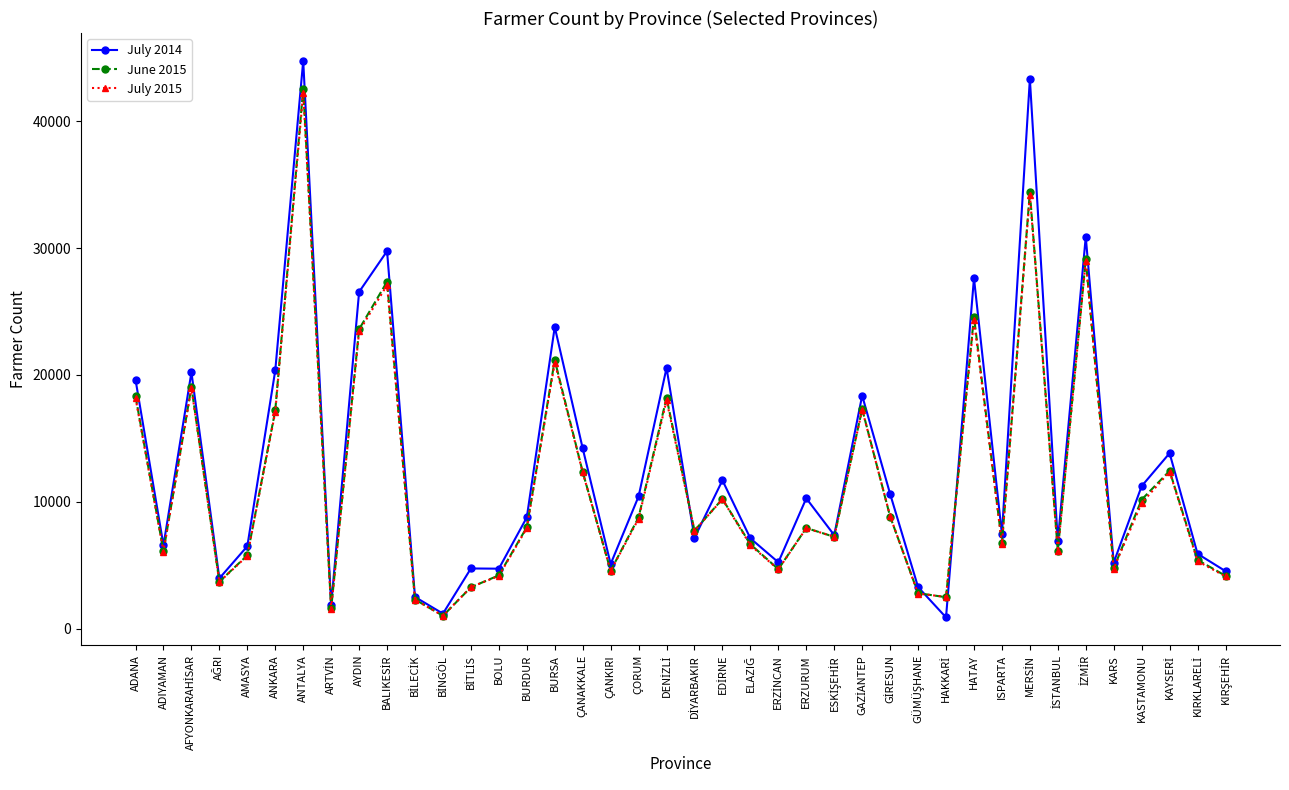

Which series changed the most between AMASYA and ÇANAKKALE?

July 2014